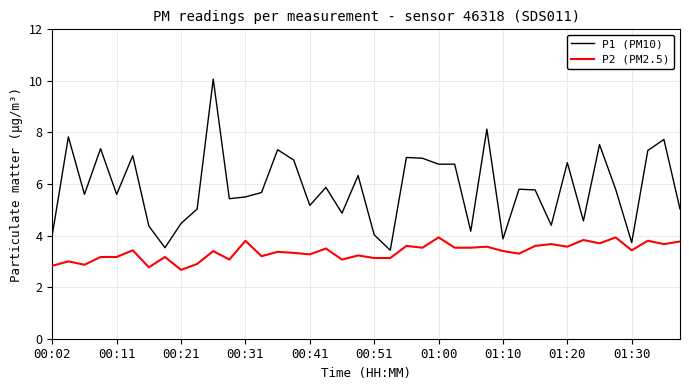

What is the maximum value for P1 (PM10)?

10.1